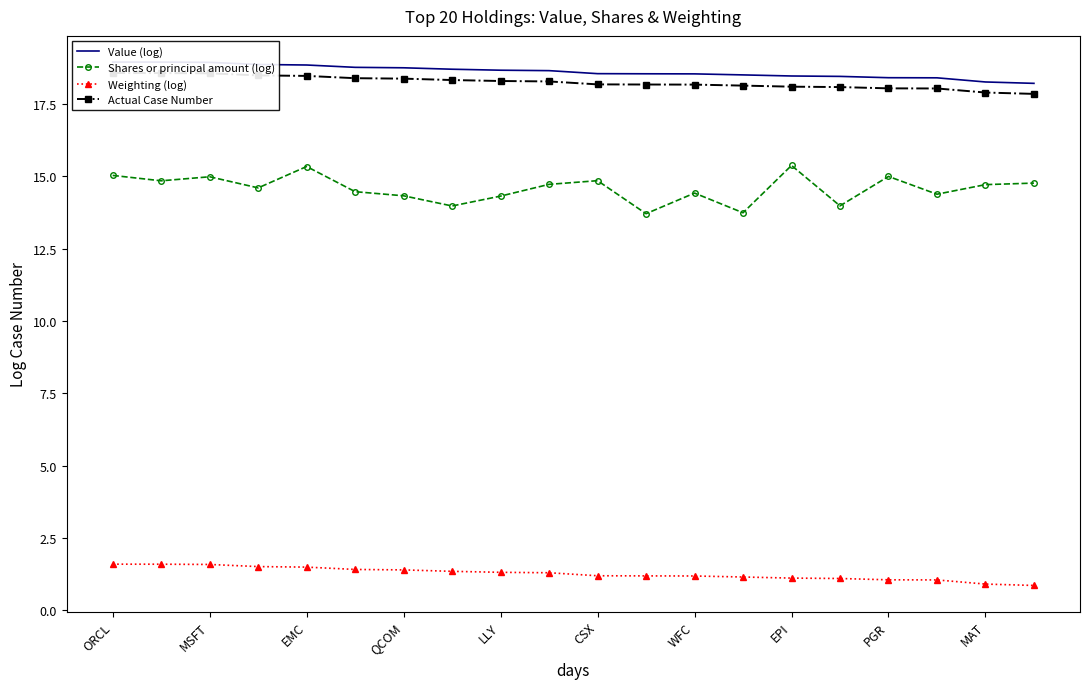

True or false: Shares or principal amount (log) has more than 1 points higher than both neighbors.

True